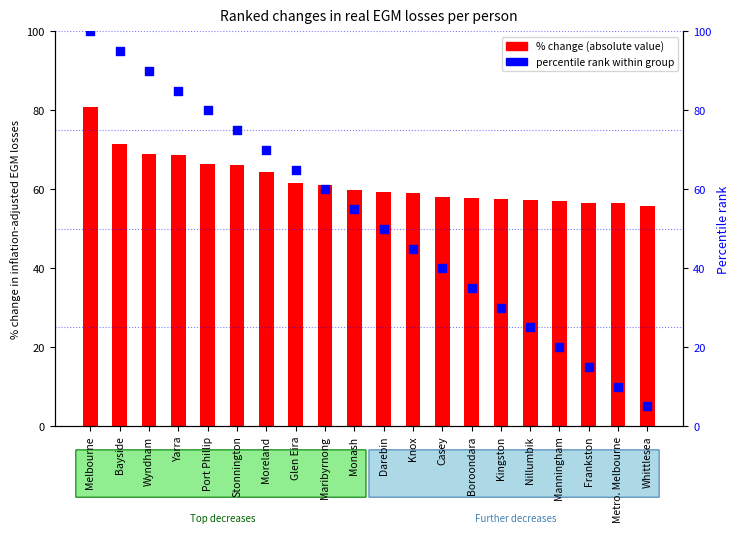

Which series contains the lowest Y value?

percentile rank within group